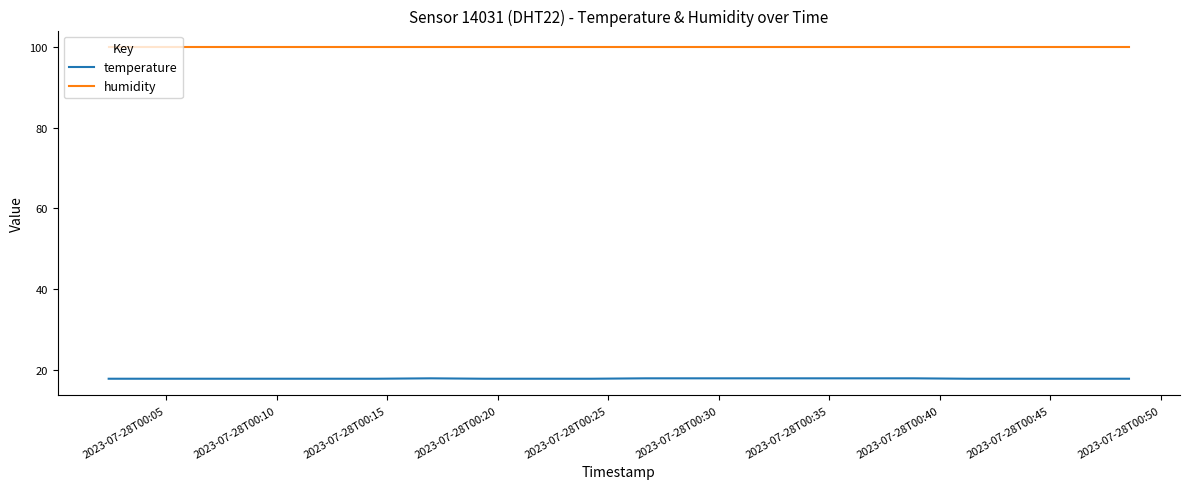

What is the highest value of the temperature series?

18.0